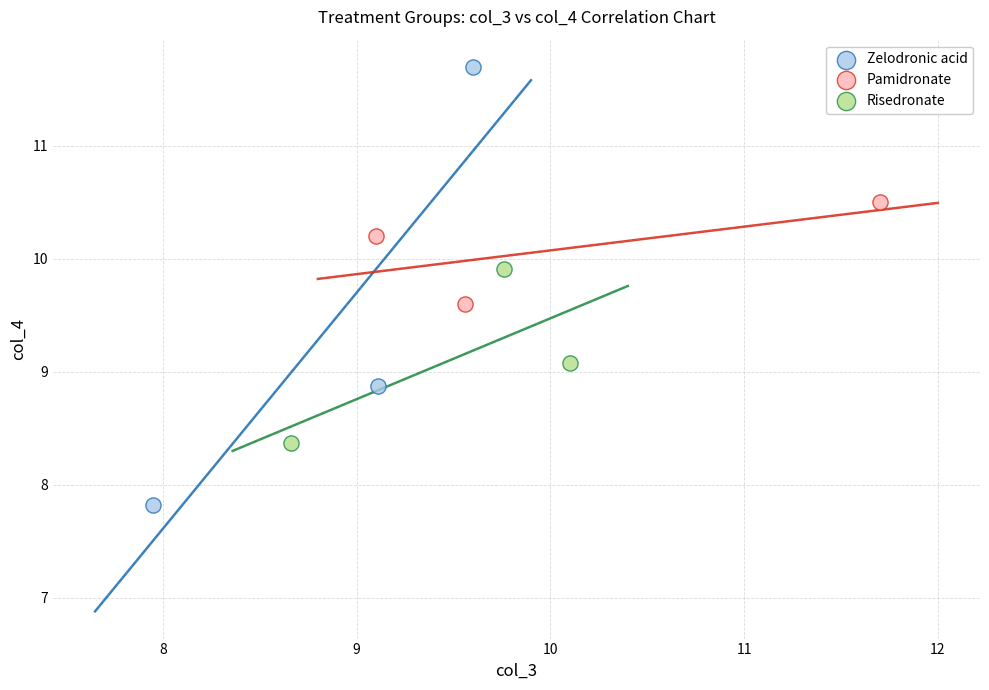

Which series has the largest Y range (max minus min)?

Zelodronic acid